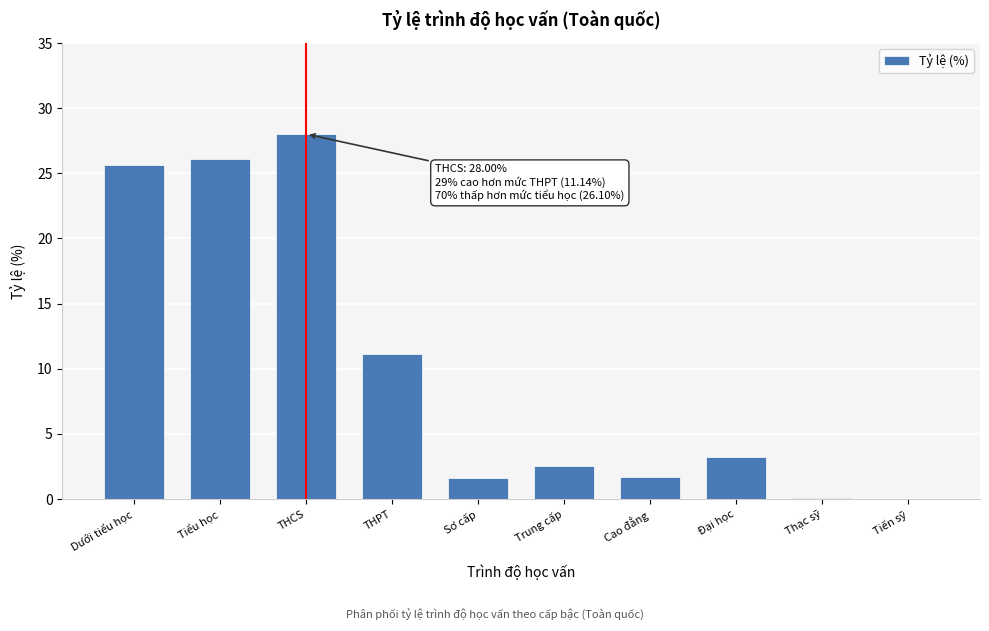

Is it true that the value at Sơ cấp is 1.6?

True